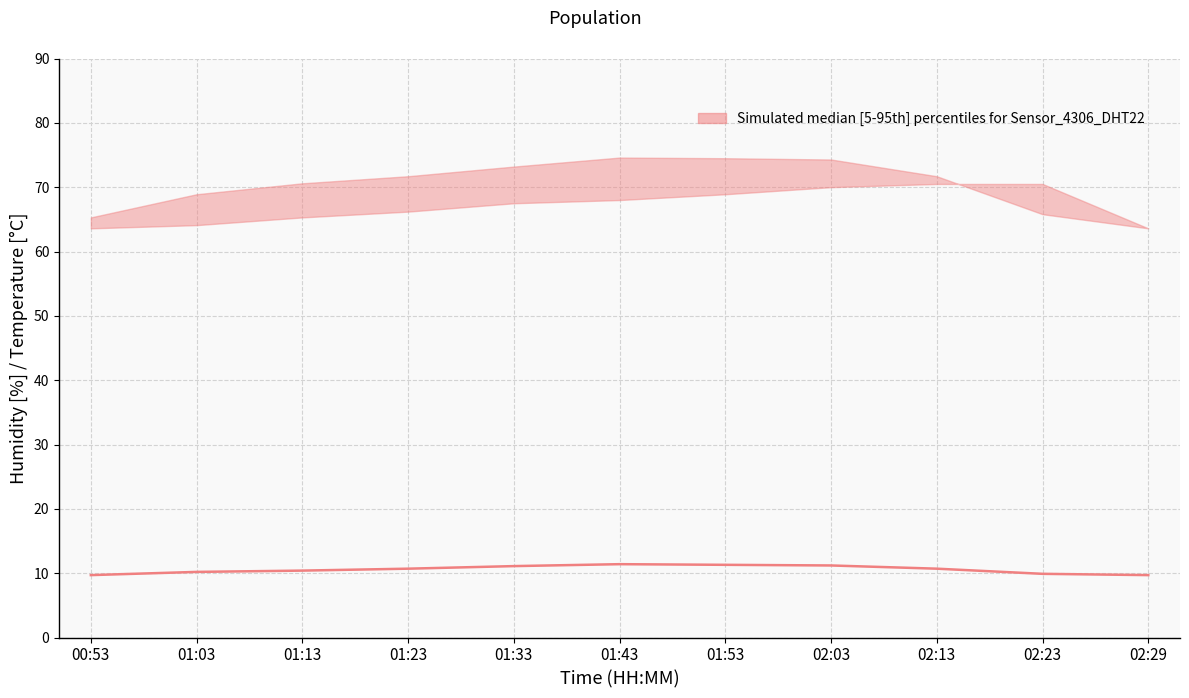

Where is the first local maximum?

01:43